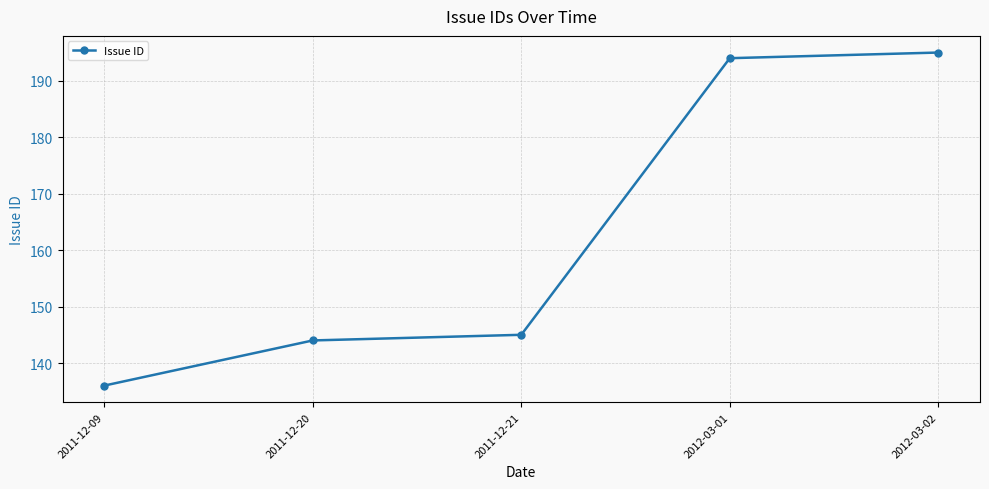

At which category does the chart reach its peak across all series?

2012-03-02